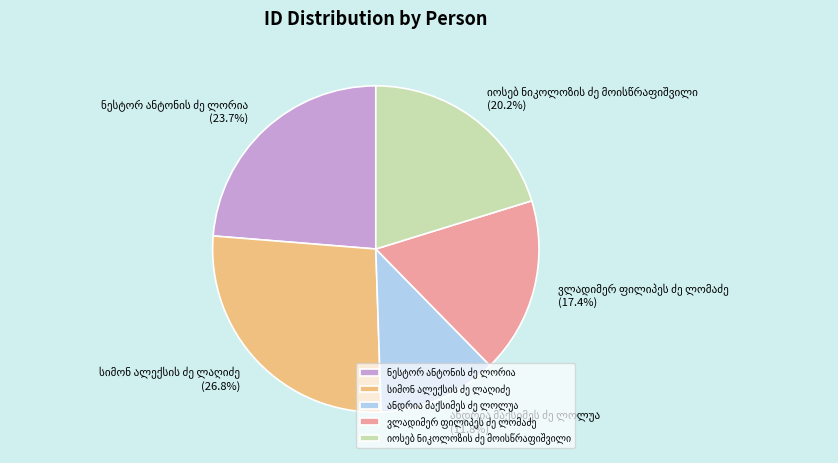

Is there any slice that represents more than half of the pie?

No